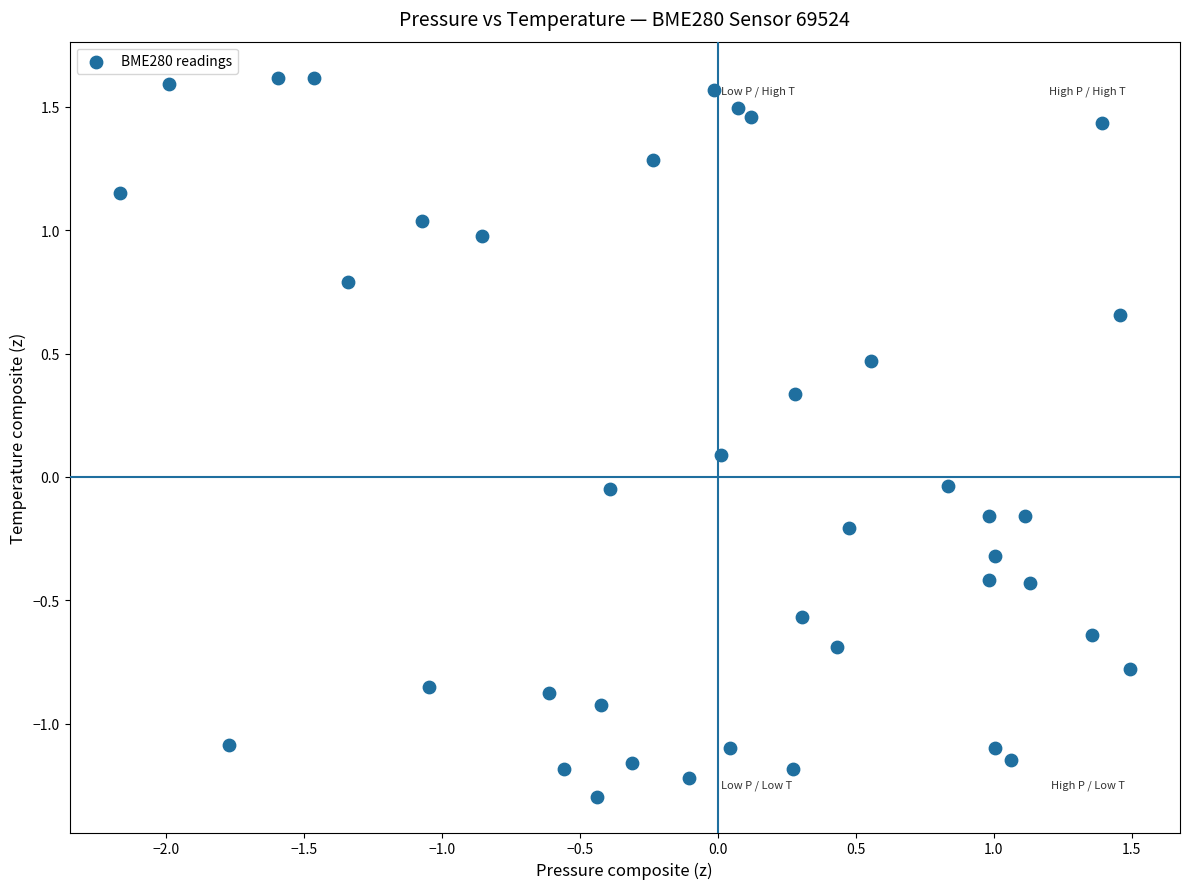

What is the range of Y values (max minus min)?

2.9